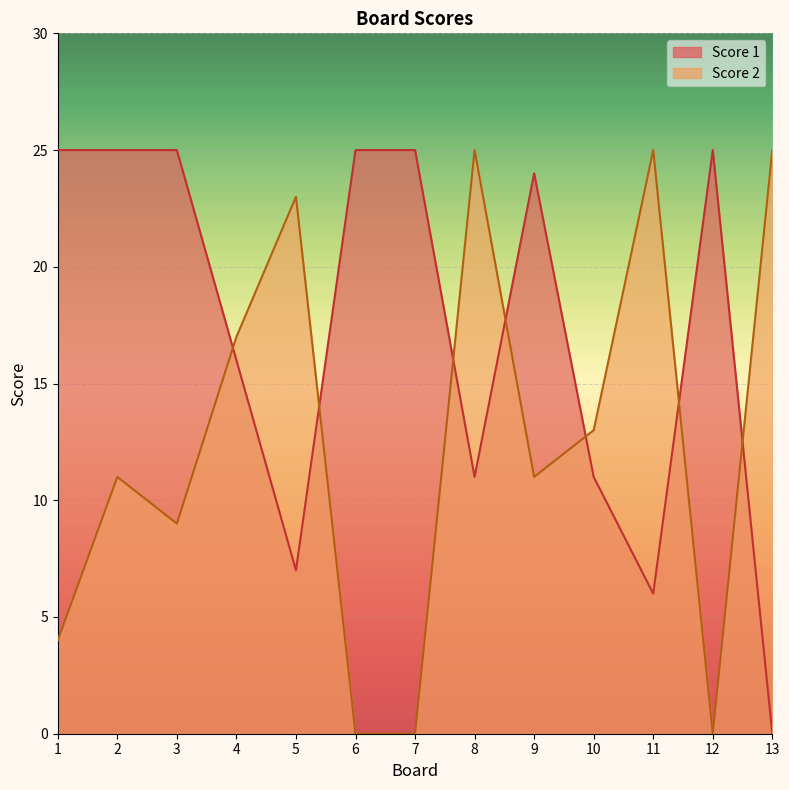

True or false: Score 1 has more than 2 points higher than both neighbors.

False